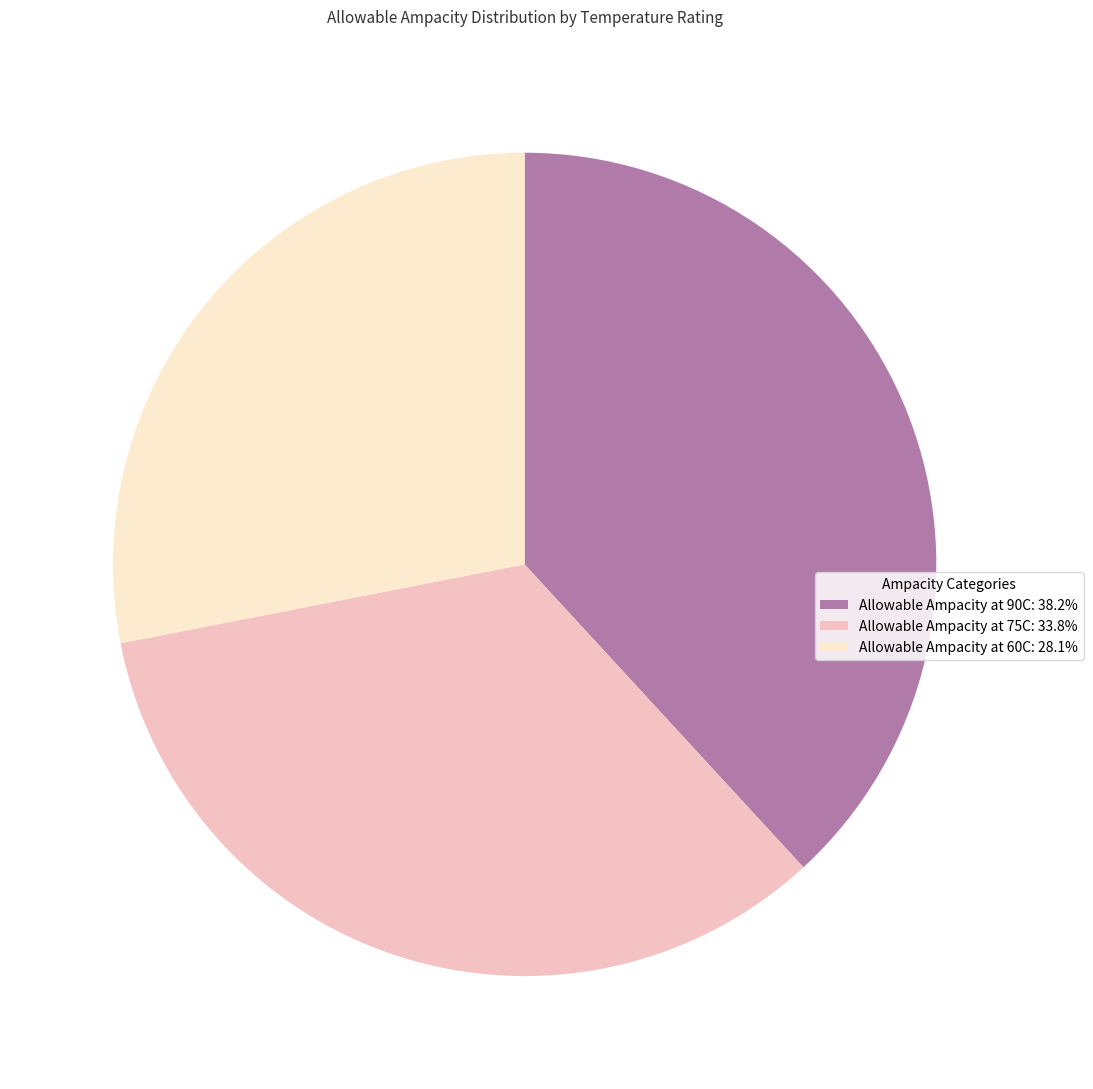

Is the sum of Allowable Ampacity at 60C: 28.1% and Allowable Ampacity at 75C: 33.8% greater than half?

Yes